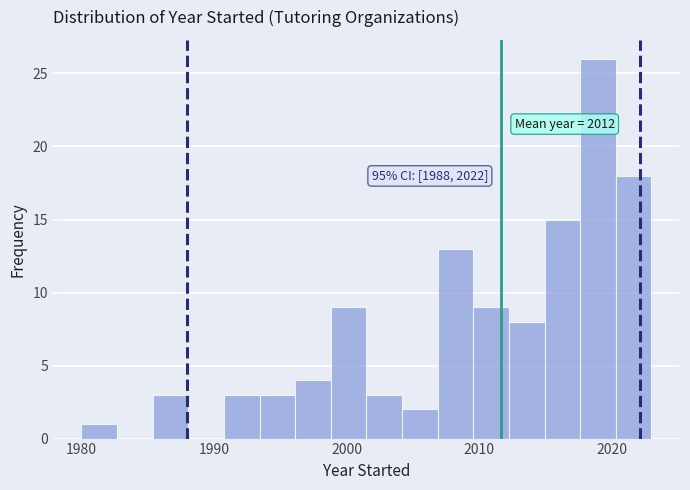

Read against the x-axis, roughly where is the centre of the tallest bar?

2019